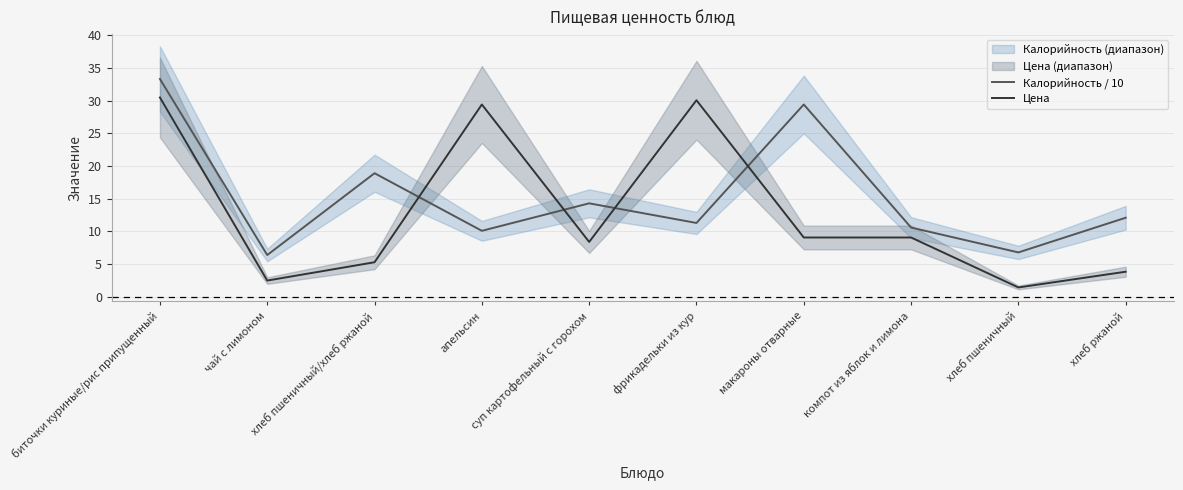

What is the total value across all series at компот из яблок и лимона?

19.7